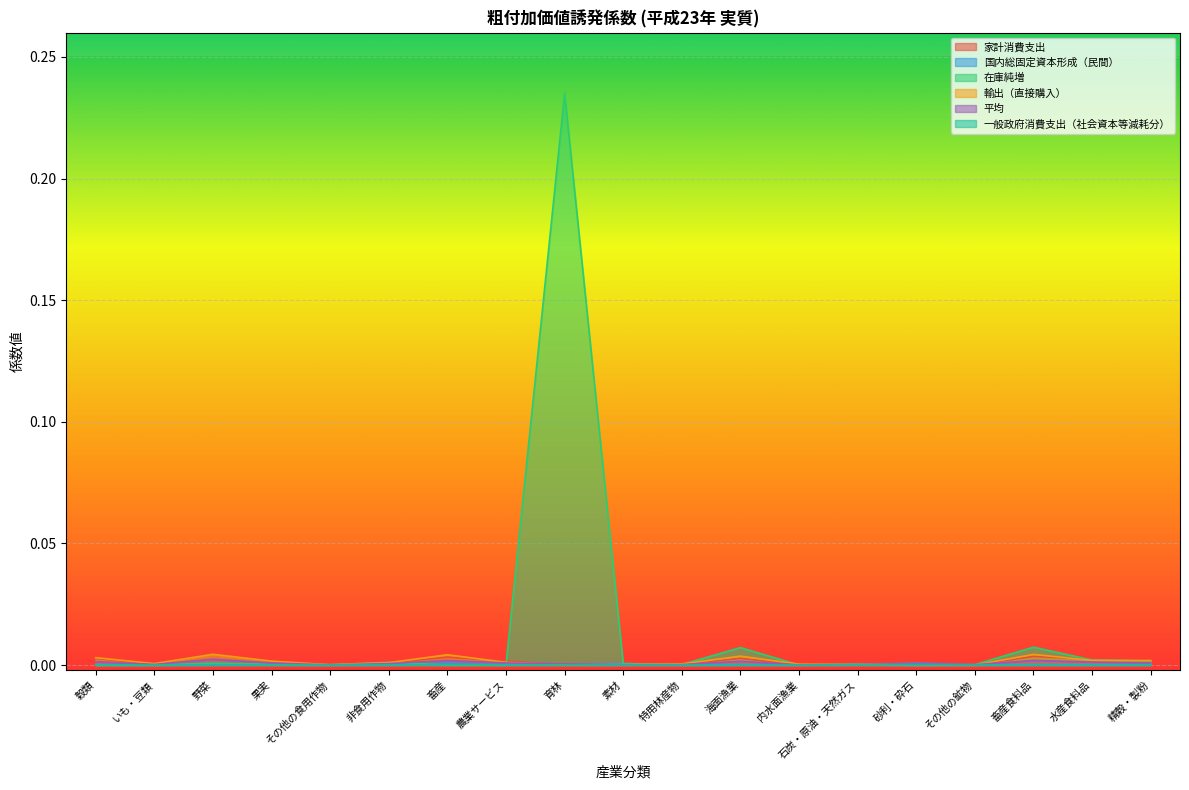

Between which two adjacent categories do 平均 and 国内総固定資本形成（民間） first intersect?

育林 and 素材